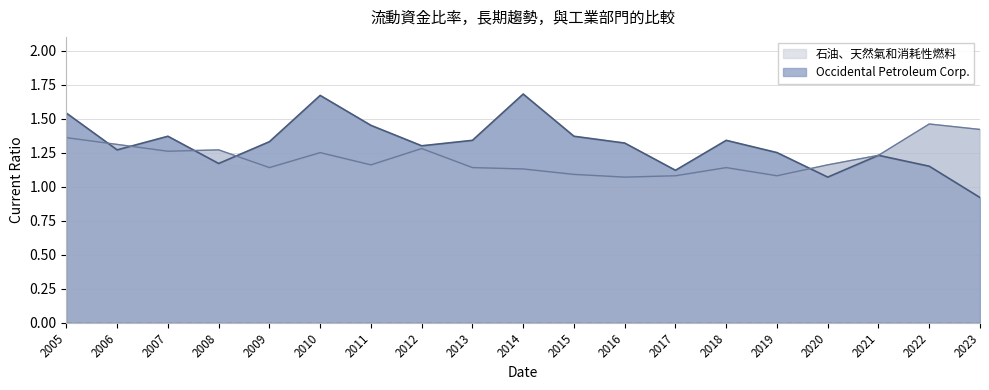

The 石油、天然氣和消耗性燃料 series shows 1.8 at 2020. True or false?

False